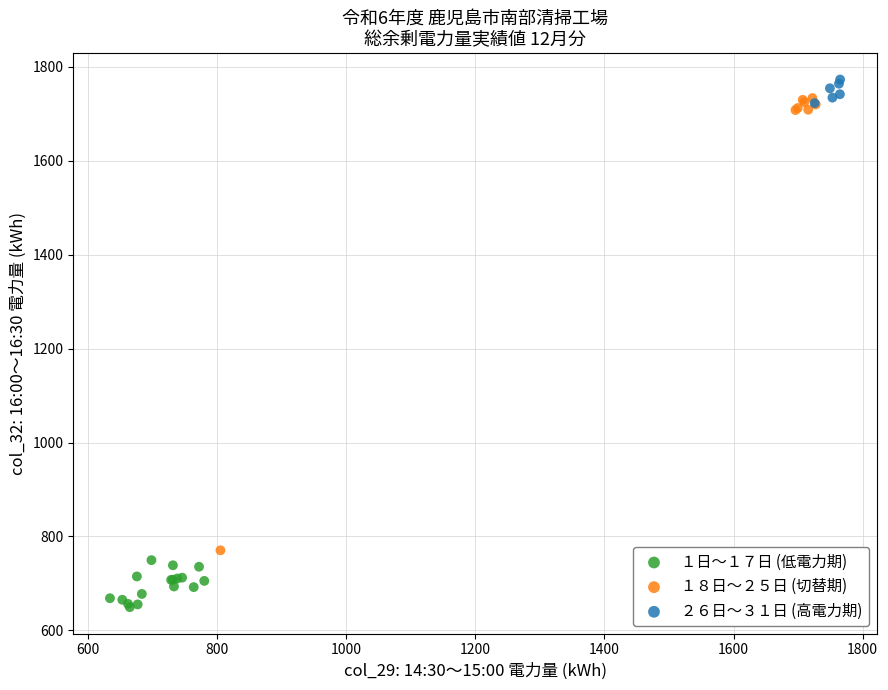

Which series has the widest spread of Y values?

１８日〜２５日 (切替期)